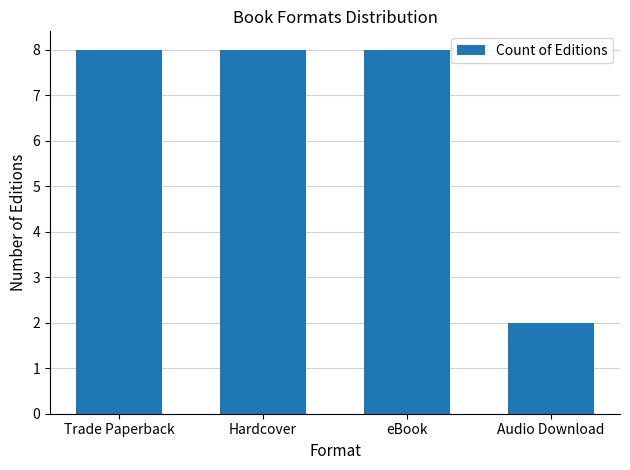

Between Trade Paperback and Audio Download, which is larger?

Trade Paperback